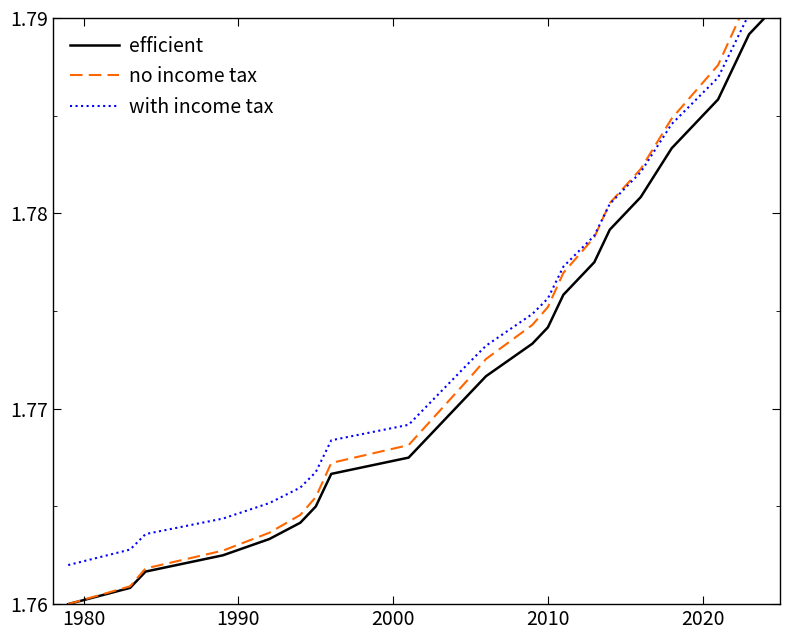

At how many categories does at least one series exceed 1?

26